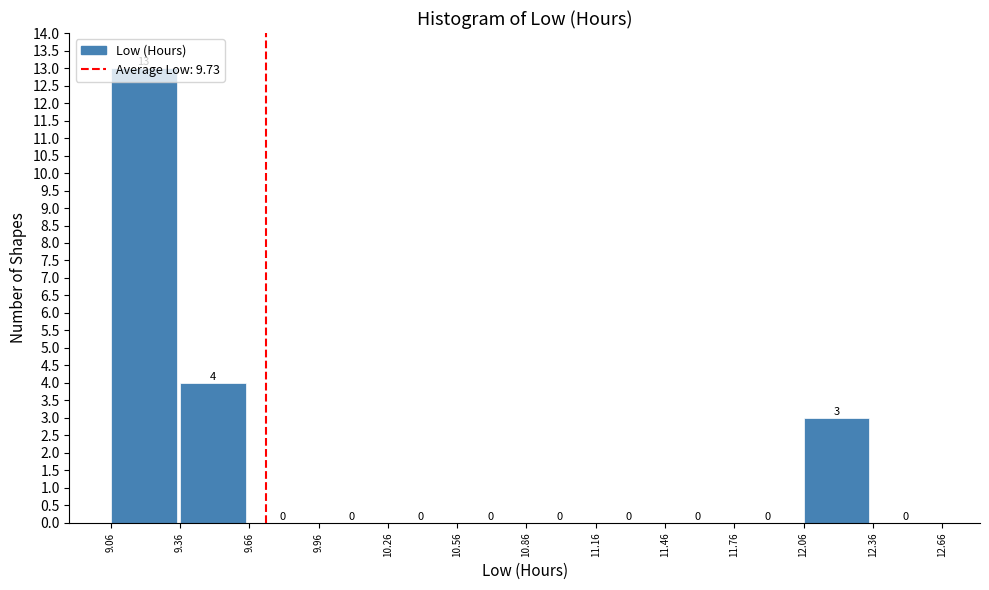

Reading left to right, transcribe this chart: for each bar, give the range it covers on the x-axis and its height.

9.06 to 9.36: 13
9.36 to 9.66: 4
9.66 to 9.96: 0
9.96 to 10.26: 0
10.26 to 10.56: 0
10.56 to 10.86: 0
10.86 to 11.16: 0
11.16 to 11.46: 0
11.46 to 11.76: 0
11.76 to 12.06: 0
12.06 to 12.36: 3
12.36 to 12.66: 0